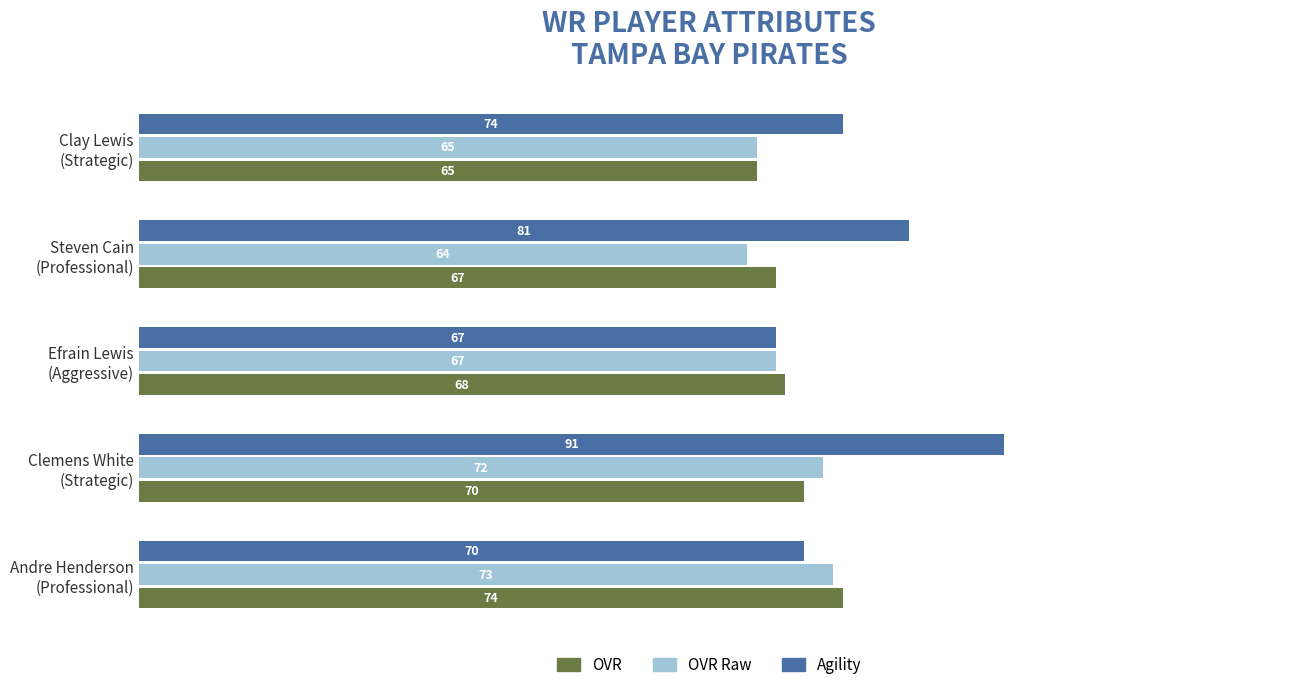

How many distinct data groups are displayed?

3